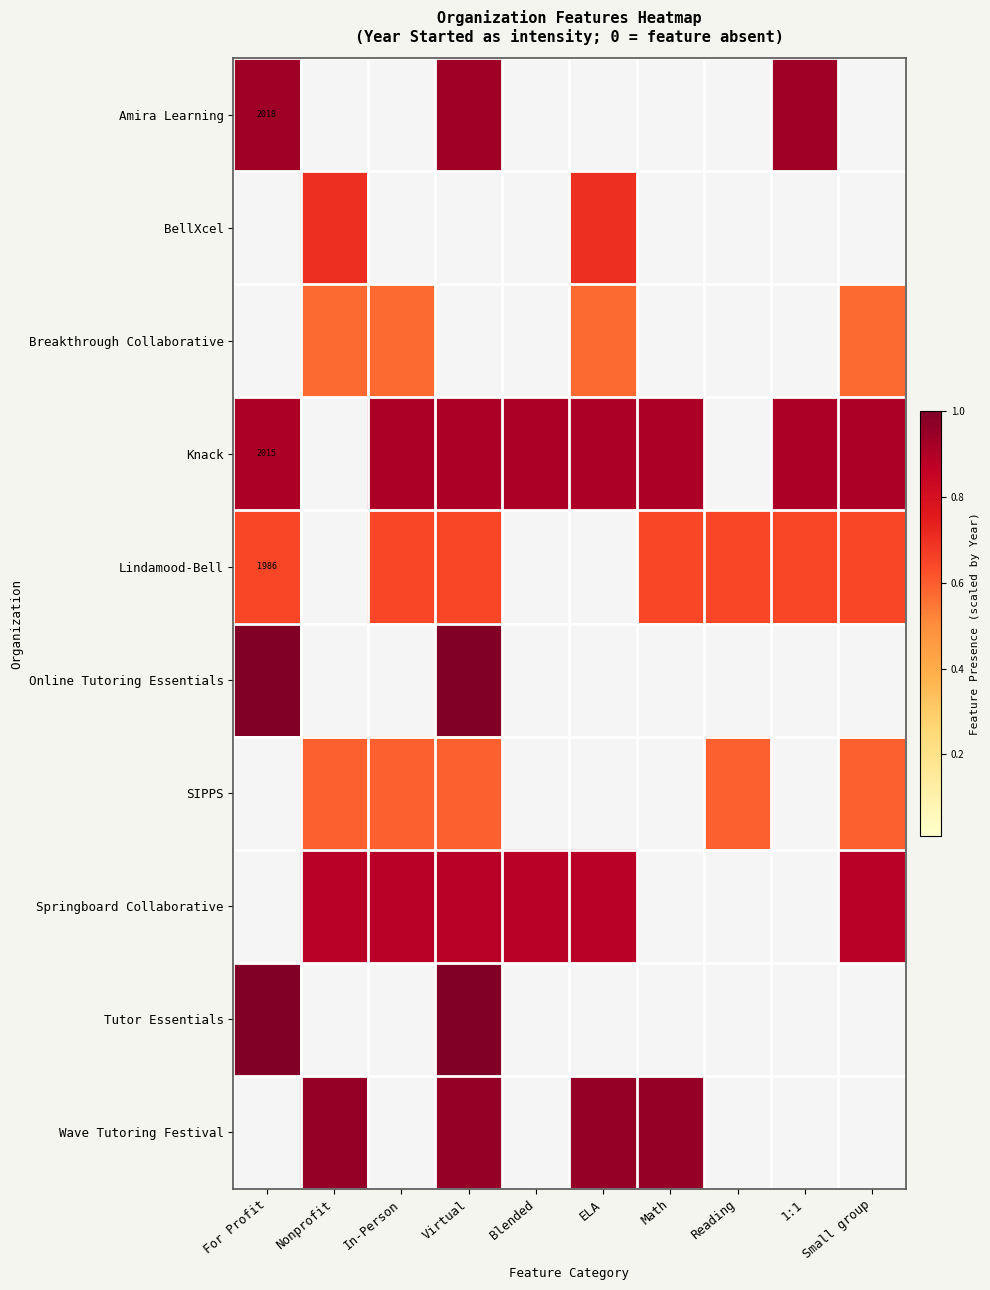

Between ELA and For Profit, which is larger?

For Profit